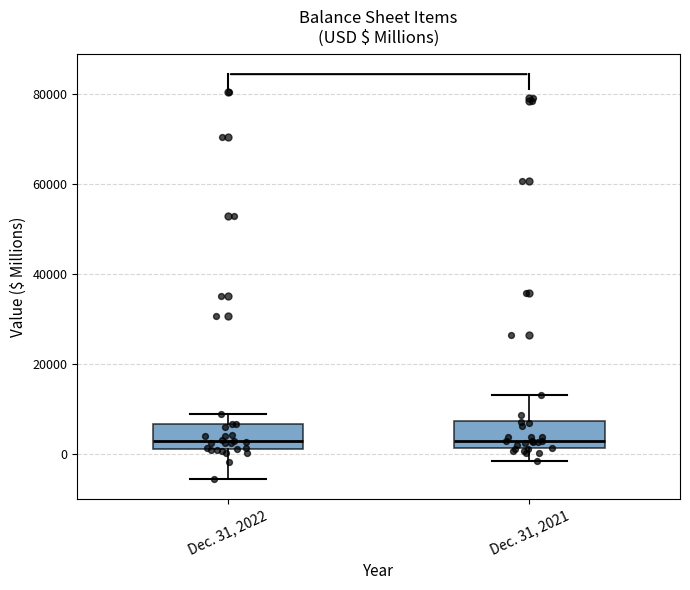

Where does the upper whisker of the box for Dec. 31, 2022 end on the y-axis? The values are not printed on the chart, so give them approximately, as read against the axis.

8000